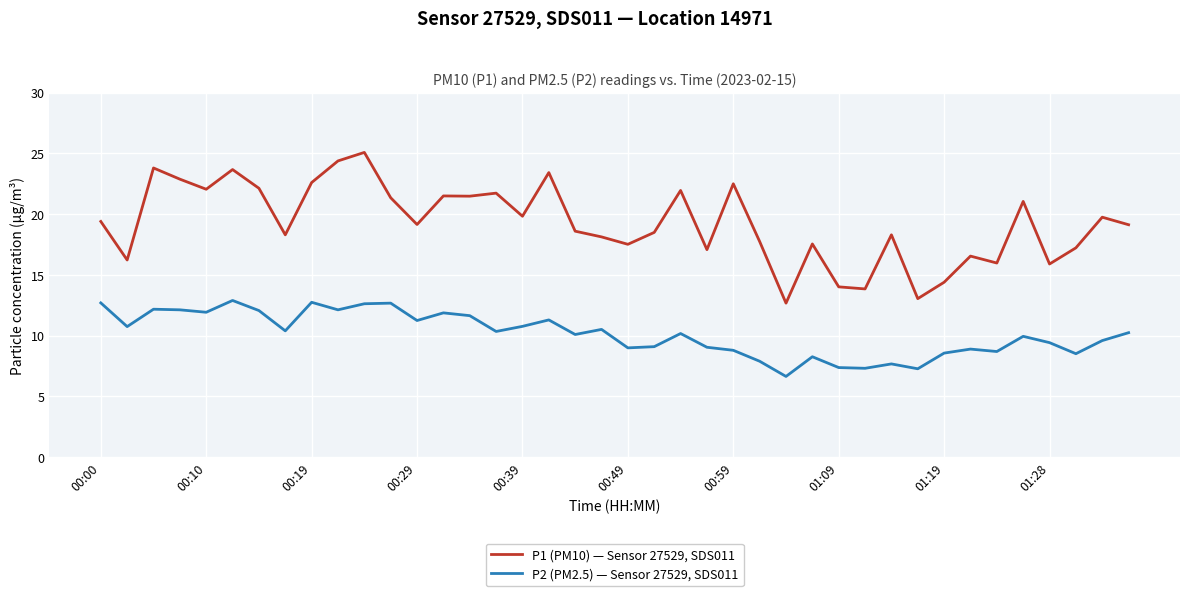

Rank the series by their maximum value, from highest to lowest.

P1 (PM10) — Sensor 27529, SDS011, P2 (PM2.5) — Sensor 27529, SDS011